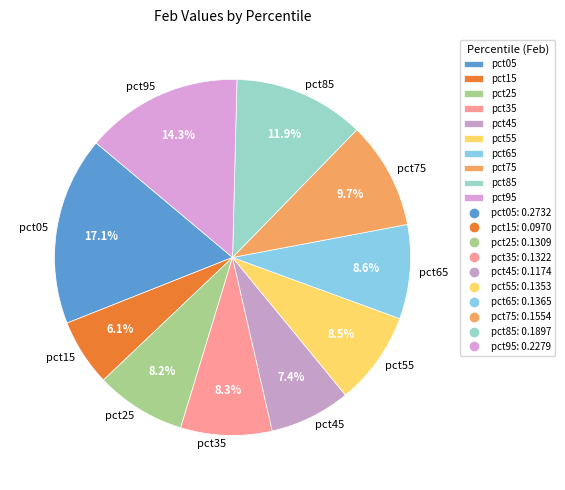

Between pct45 and pct25, which is larger?

pct25